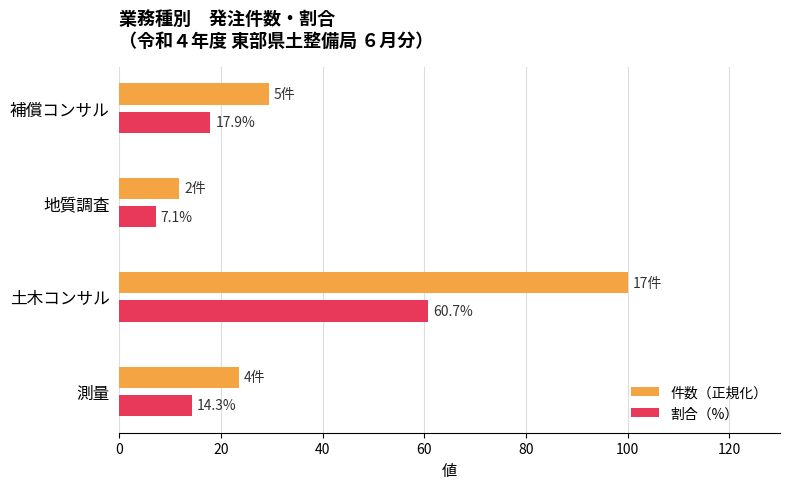

How many values in the 件数（正規化） series exceed 29?

2